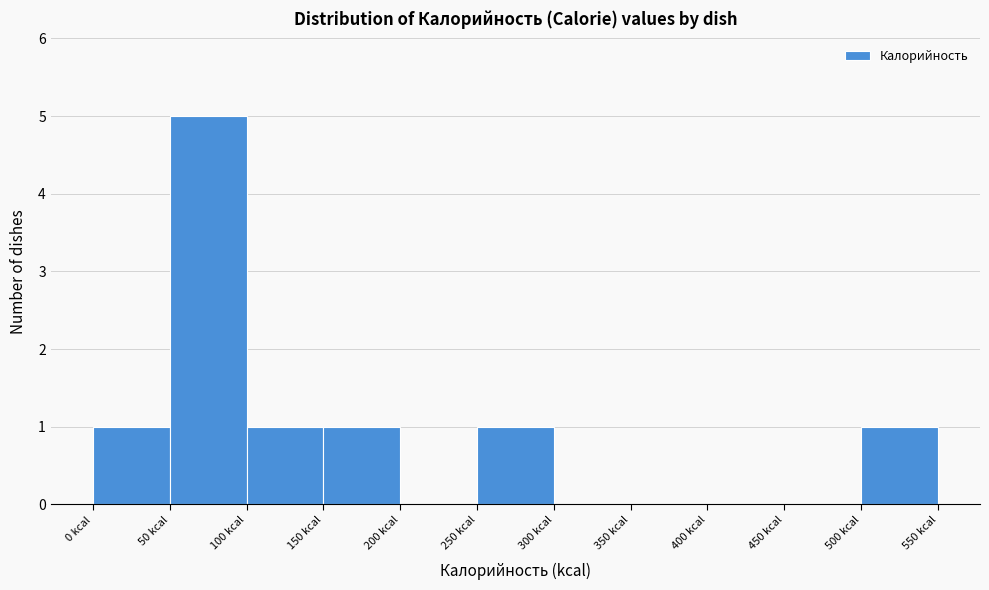

Which range on the x-axis has the tallest bar?

50 to 100